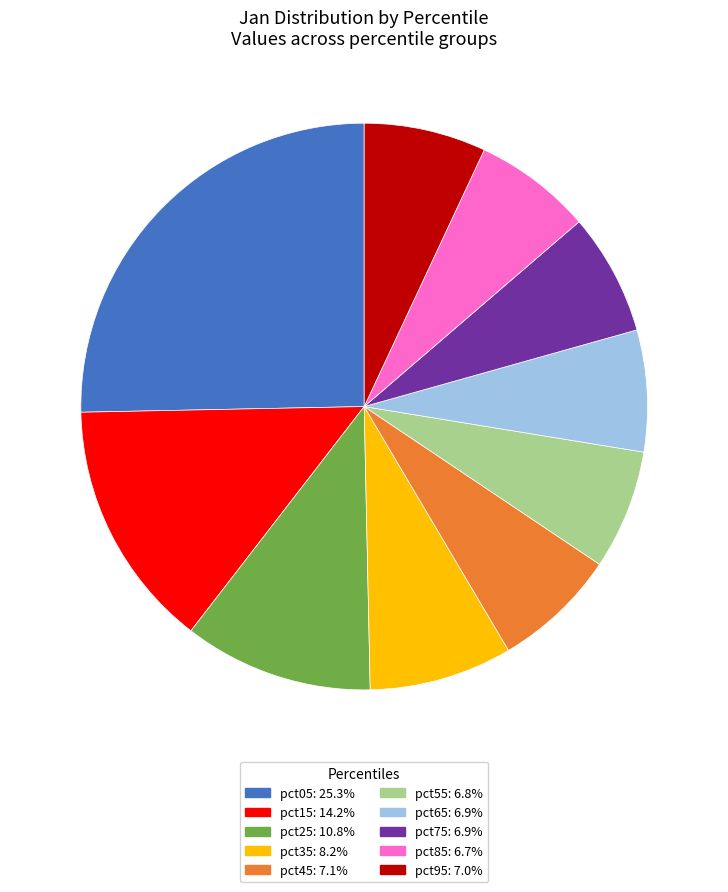

Do pct25 and pct85 together represent more than half of the pie?

No